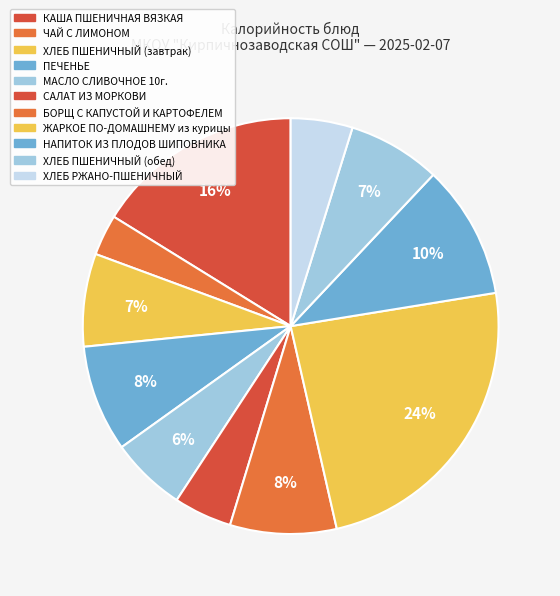

How many slices are in this pie chart?

11